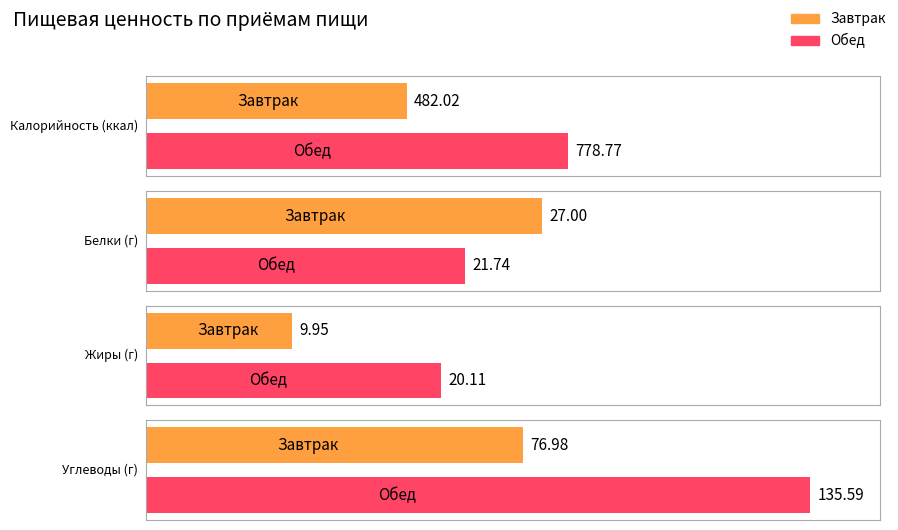

Which series changed the most between Завтрак and Обед?

Калорийность